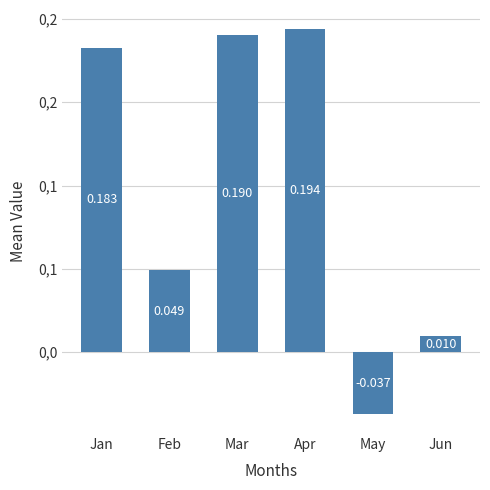

What is the maximum value shown in the chart?

0.2